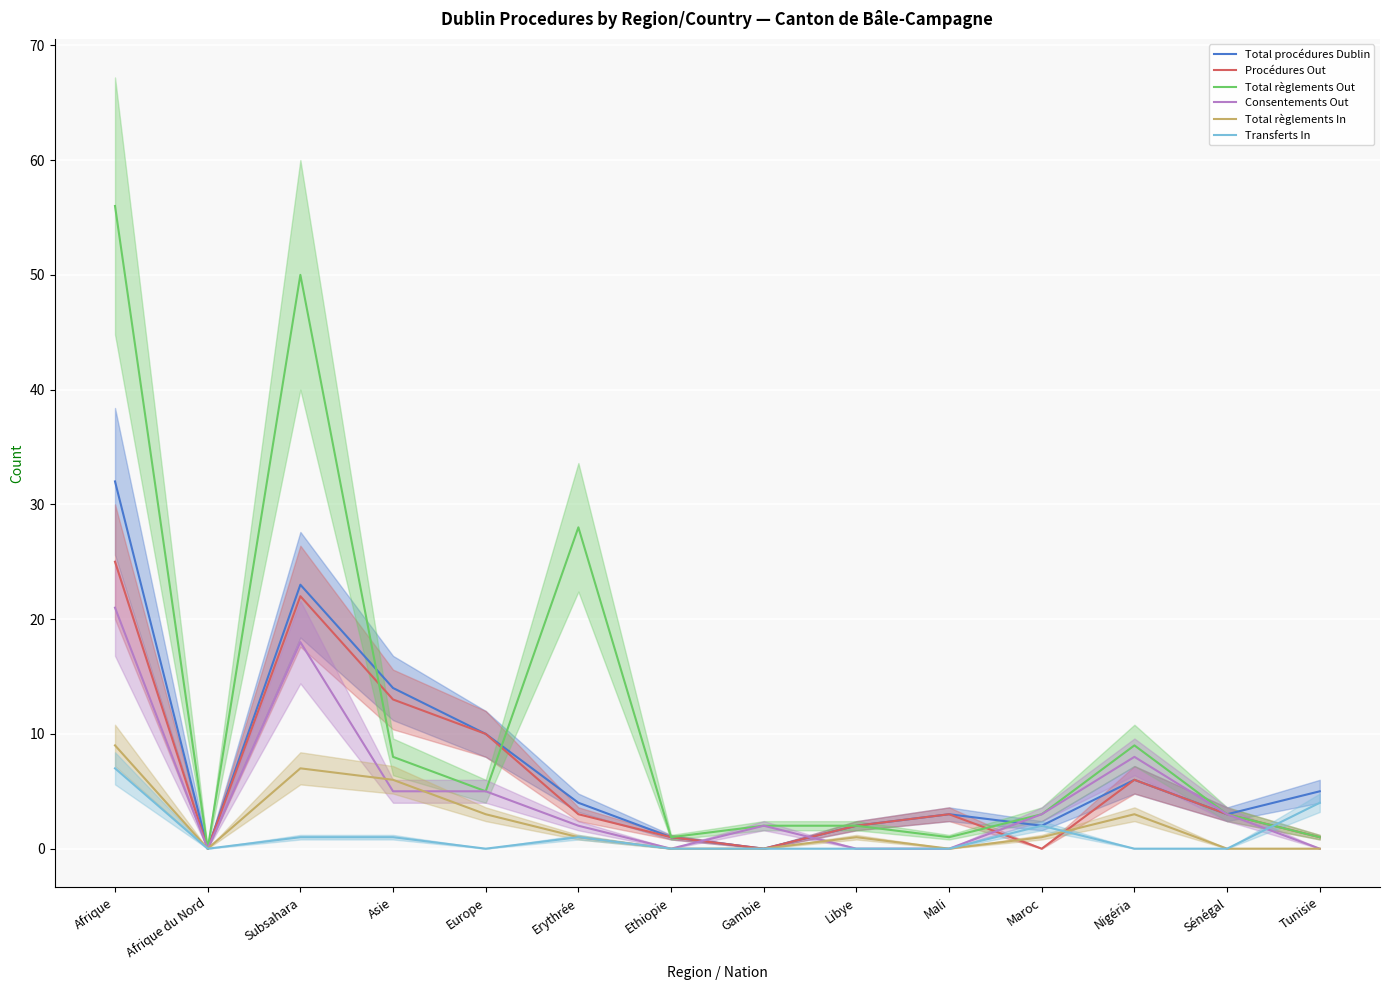

True or false: Total procédures Dublin has a value of 3 at Sénégal.

True